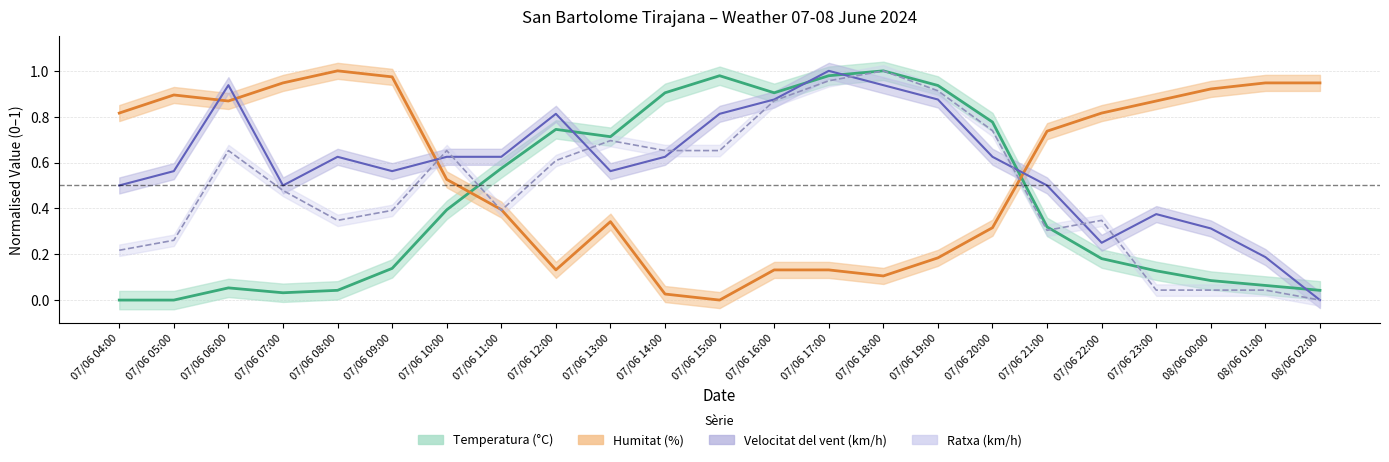

Count the number of data series in this chart.

4